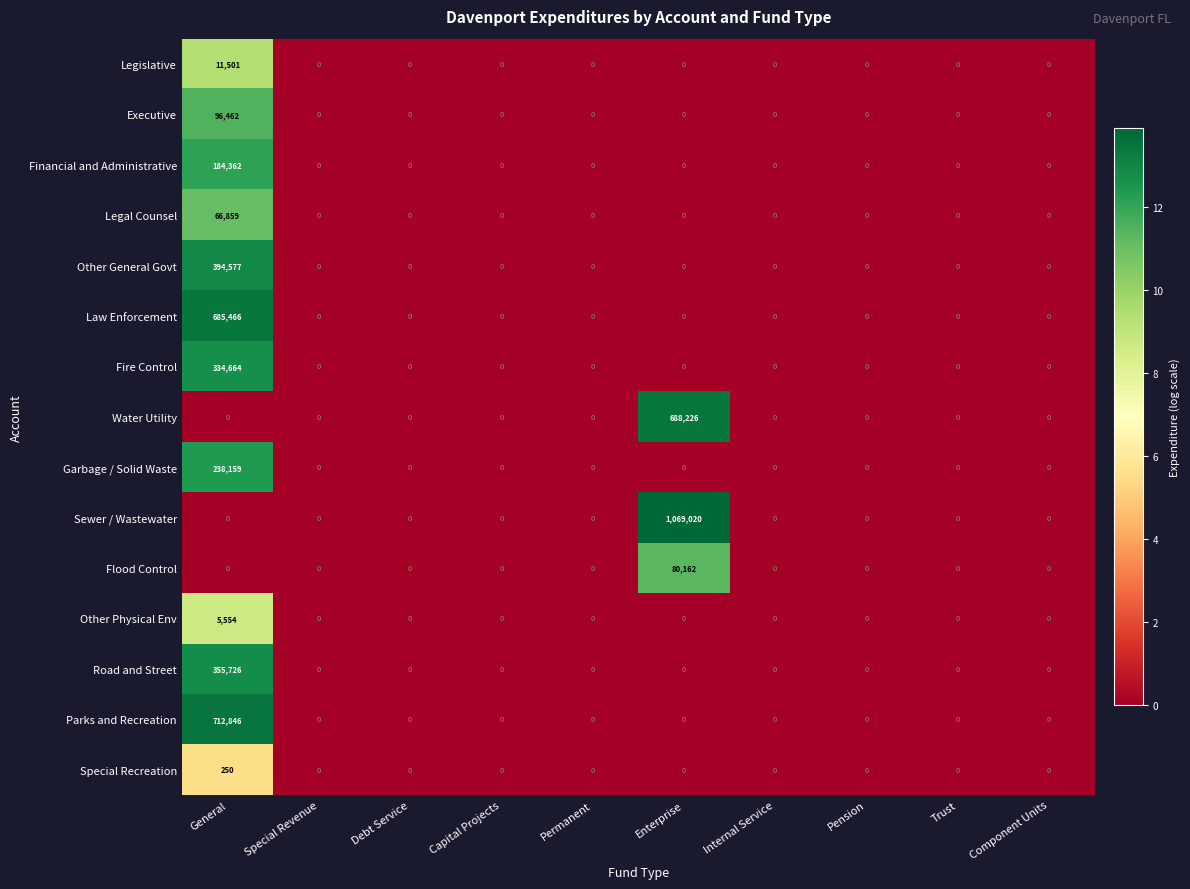

The Legal Counsel series shows 23605 at Pension. True or false?

False